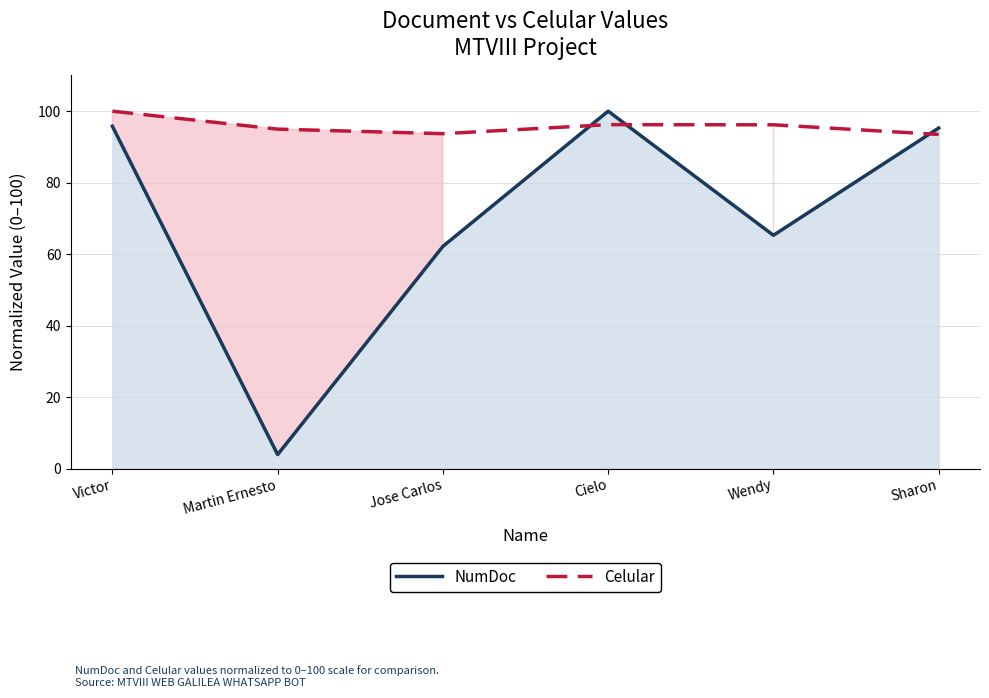

Does the chart display data point markers on the line(s)?

No